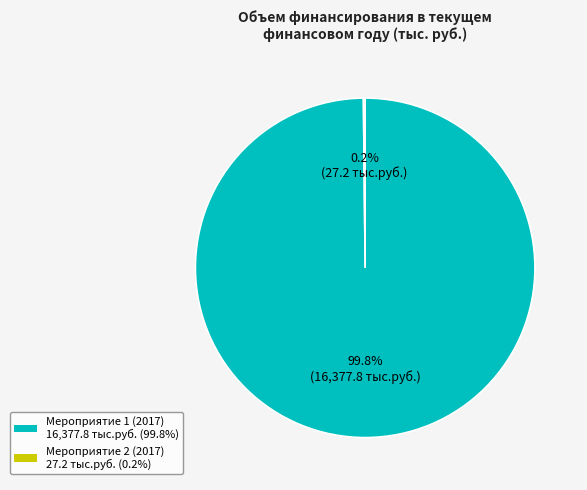

What is the largest slice in the pie chart?

Мероприятие 1 (2017)